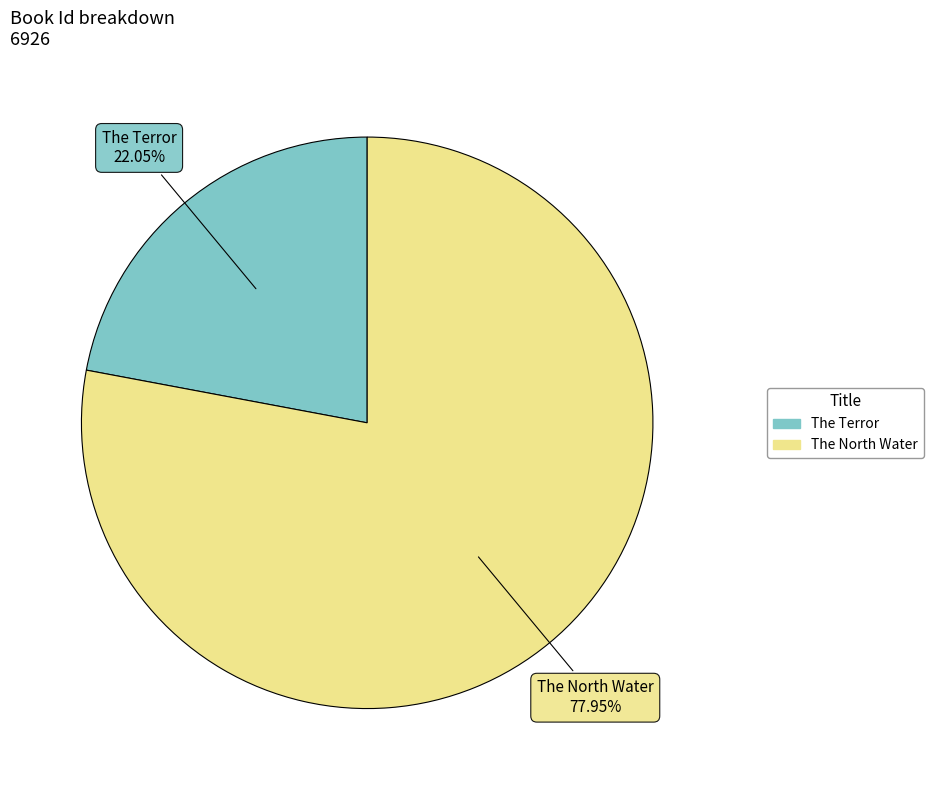

What percentage is the The North Water slice, to the nearest percent?

78%